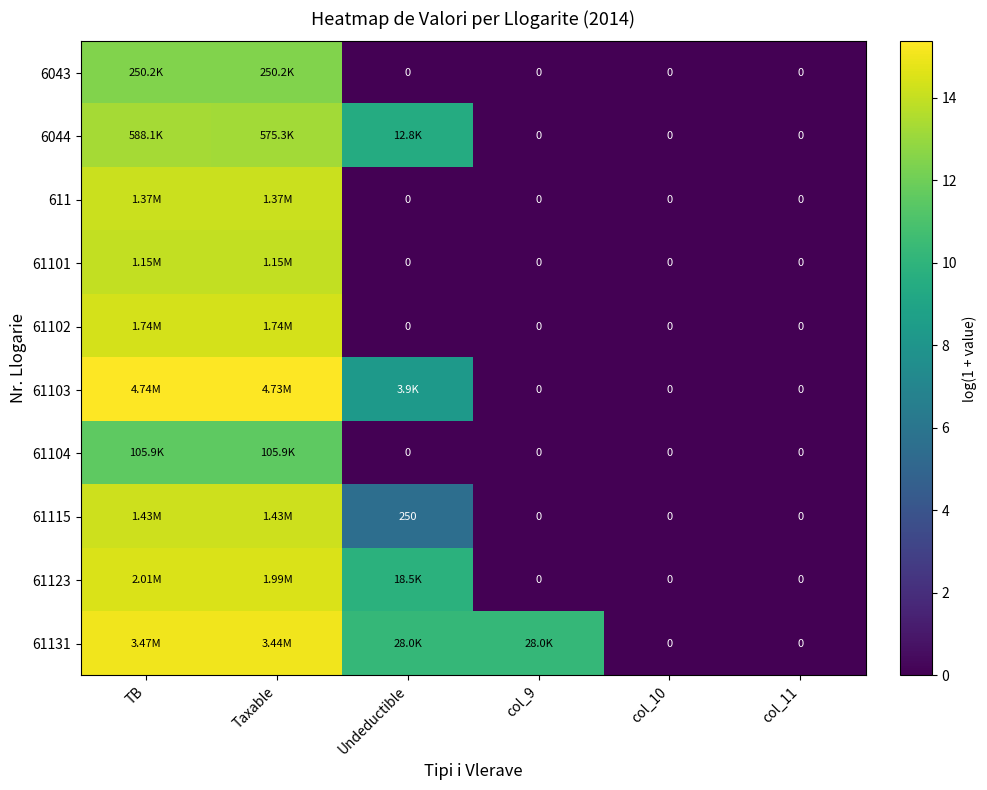

At which label is 61101 closest to 6?

Undeductible